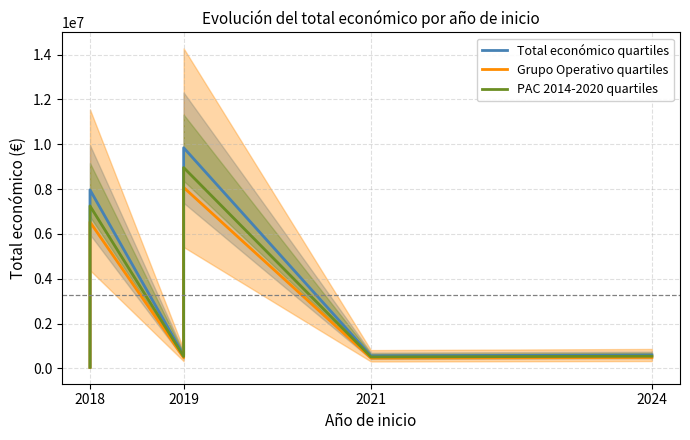

List the series in order of their peak value, highest first.

Total económico quartiles, PAC 2014-2020 quartiles, Grupo Operativo quartiles